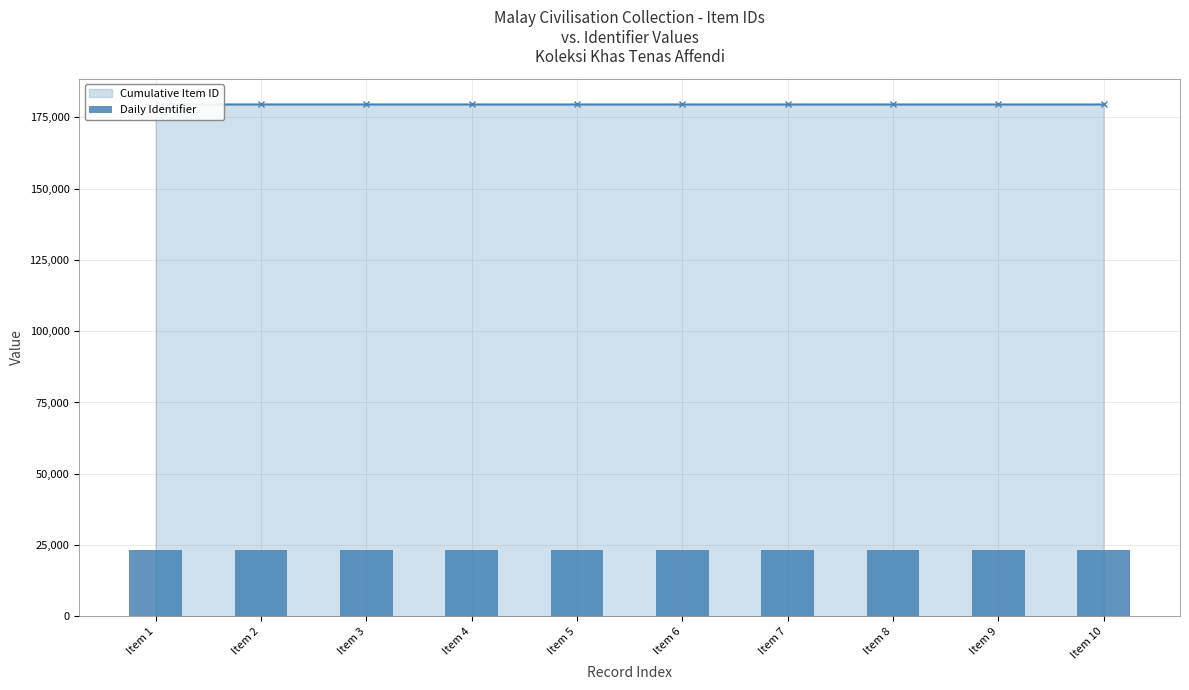

Approximately how many times larger is the value at Item 9 compared to Item 1?

1.0